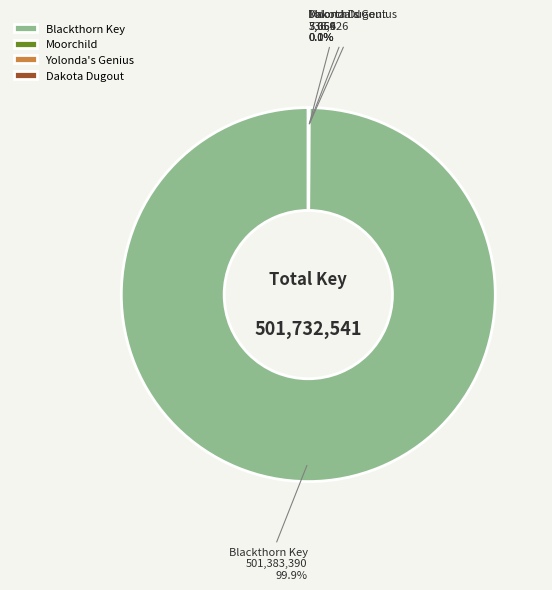

Does any single category account for the majority?

Yes